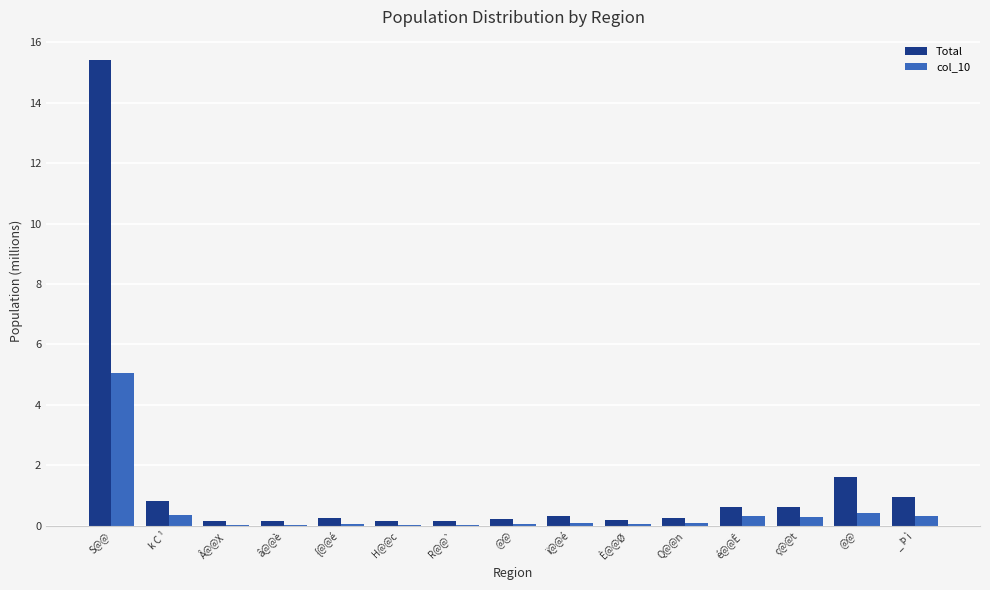

Count the number of data series in this chart.

2